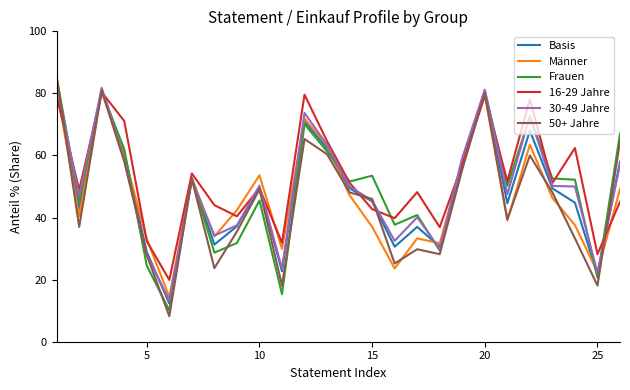

At how many categories does at least one series exceed 41?

20